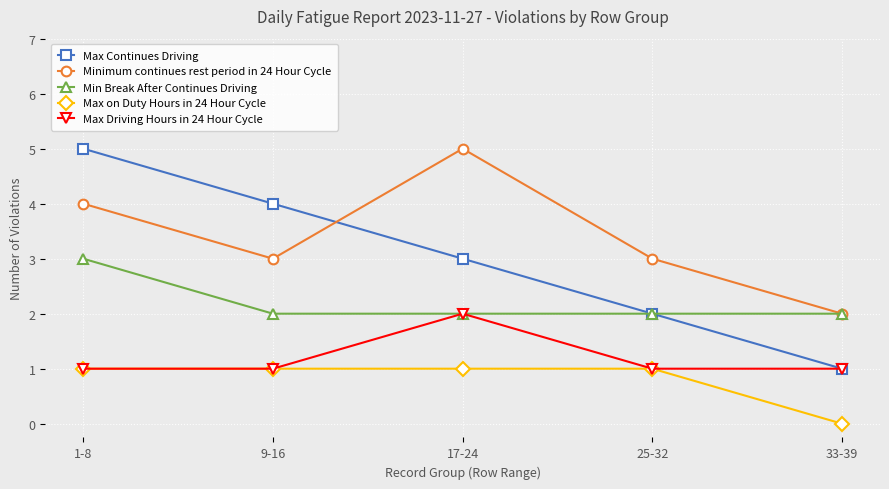

What is the label of the 1st point from the right?

33-39